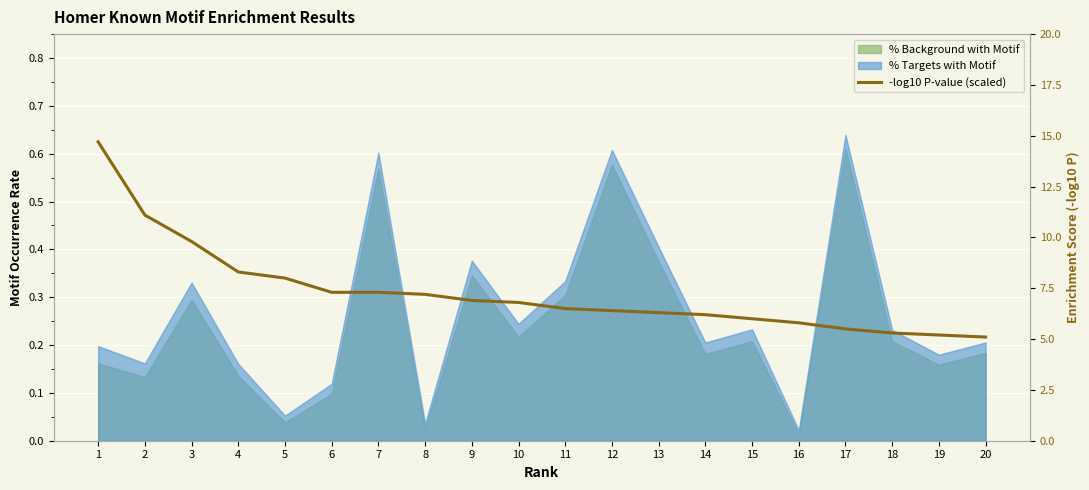

What is the value of the 6th point from the left?

7.3